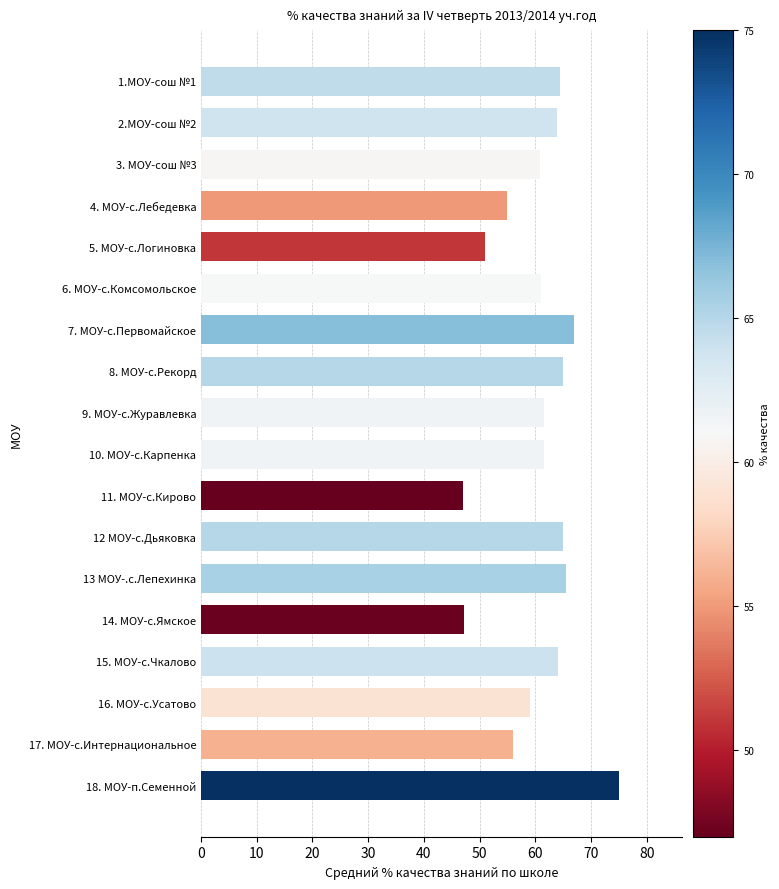

What is the difference between the maximum and minimum values?

28.0